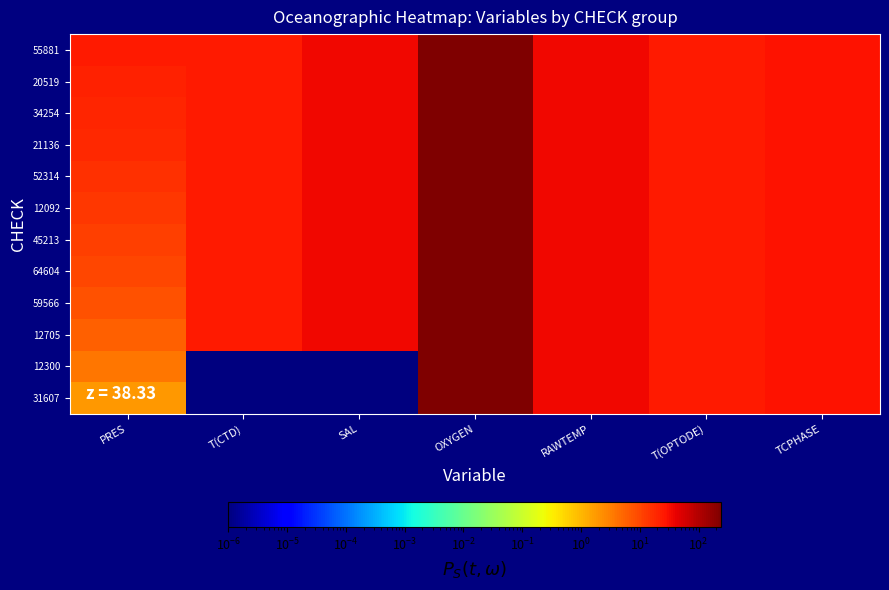

Which category has the lowest value across all series?

T(CTD)